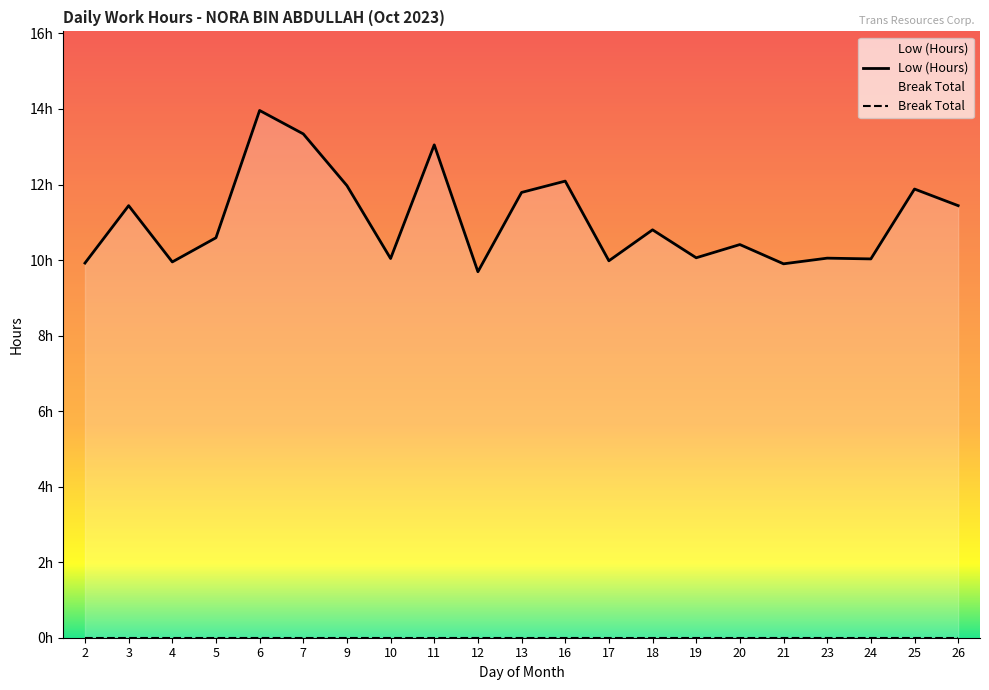

What is the difference between the maximum and minimum values in the Low (Hours) series?

4.3